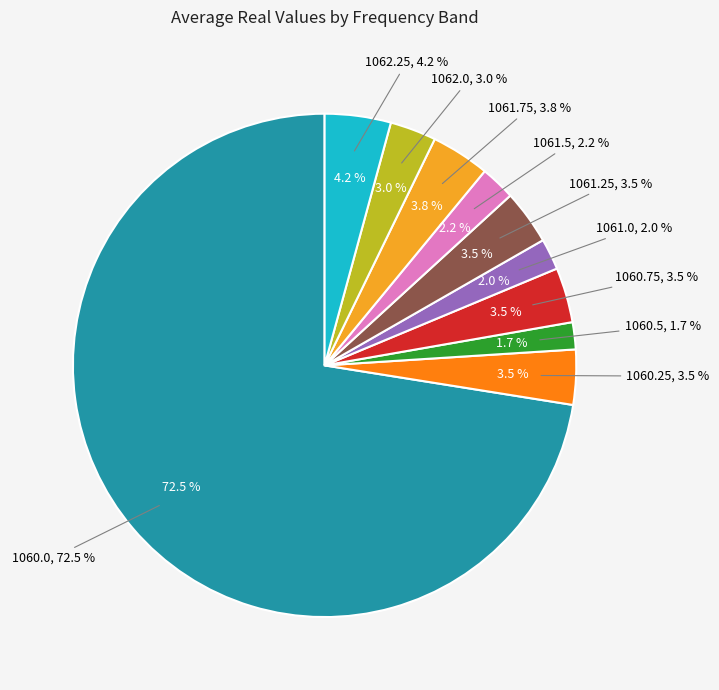

To the nearest percent, what is the difference between the largest and smallest slice percentages?

71%